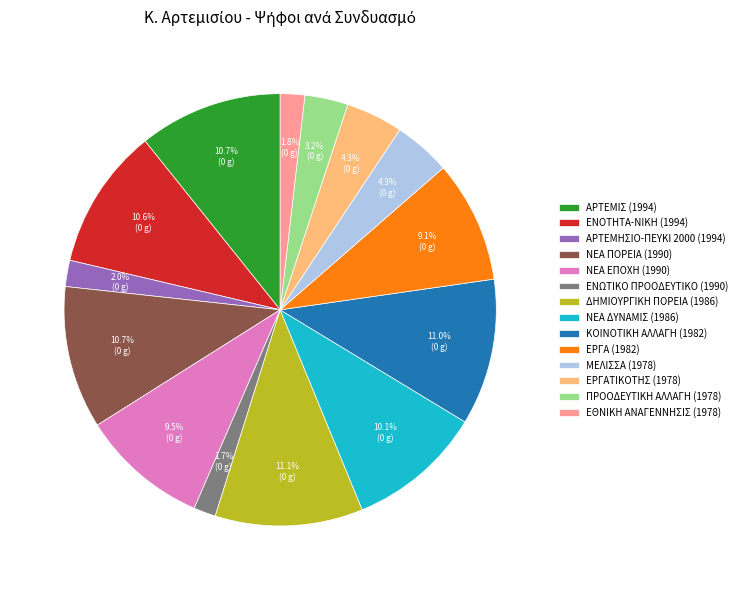

Does ΕΡΓΑΤΙΚΟΤΗΣ (1978) represent more than half of the total?

No